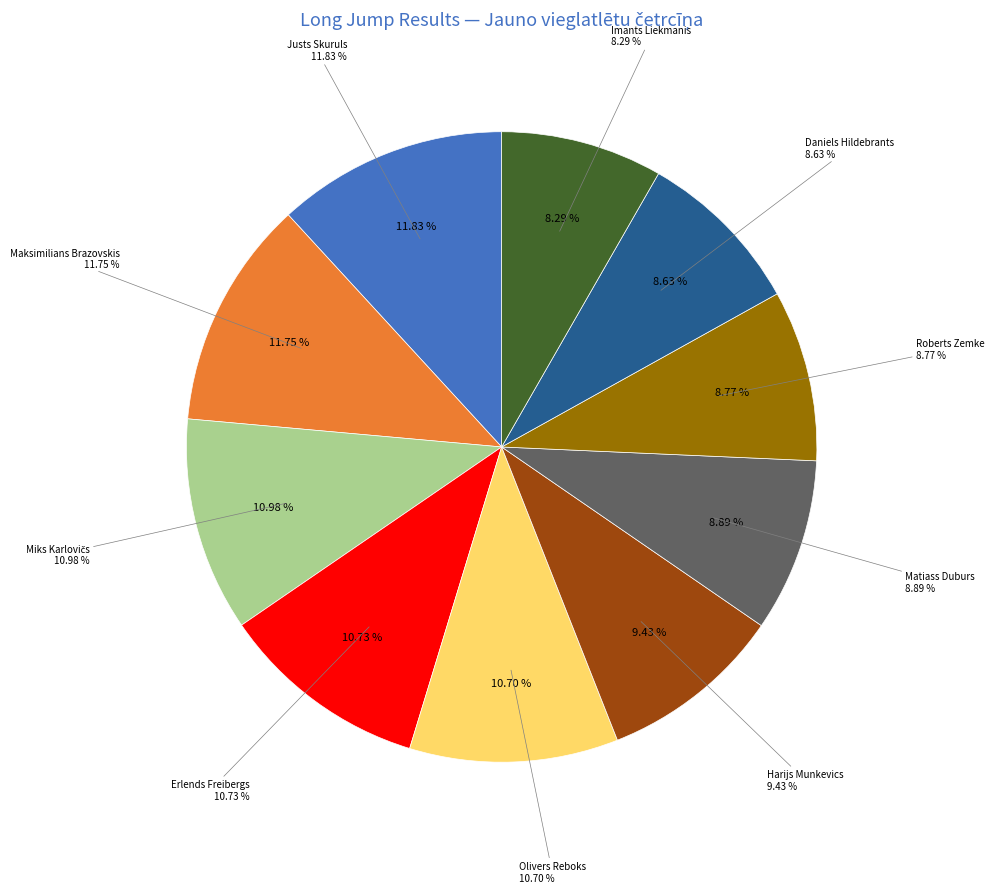

Is it true that Olivers Reboks is 11% of the pie?

True